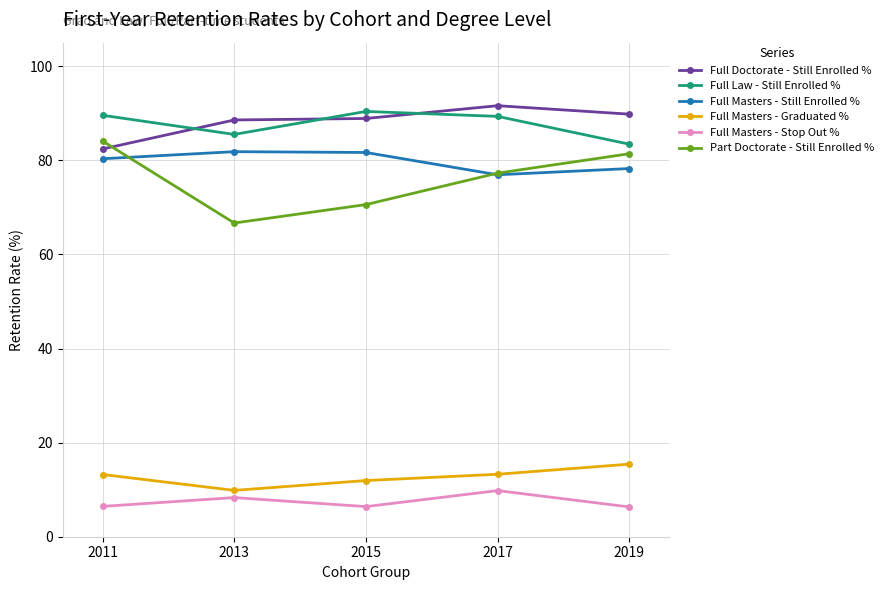

How many data points does each series have?

5